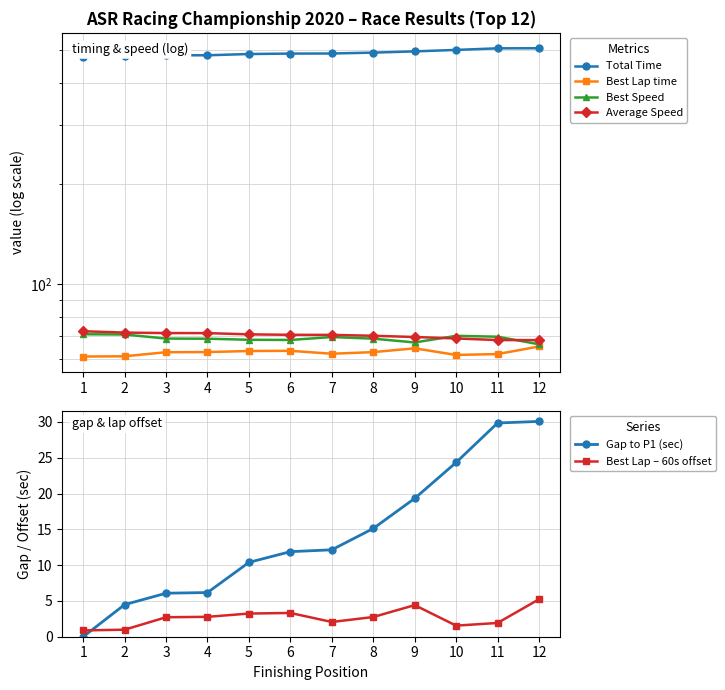

Where is Best Lap – 60s offset nearest to the value 3?

4